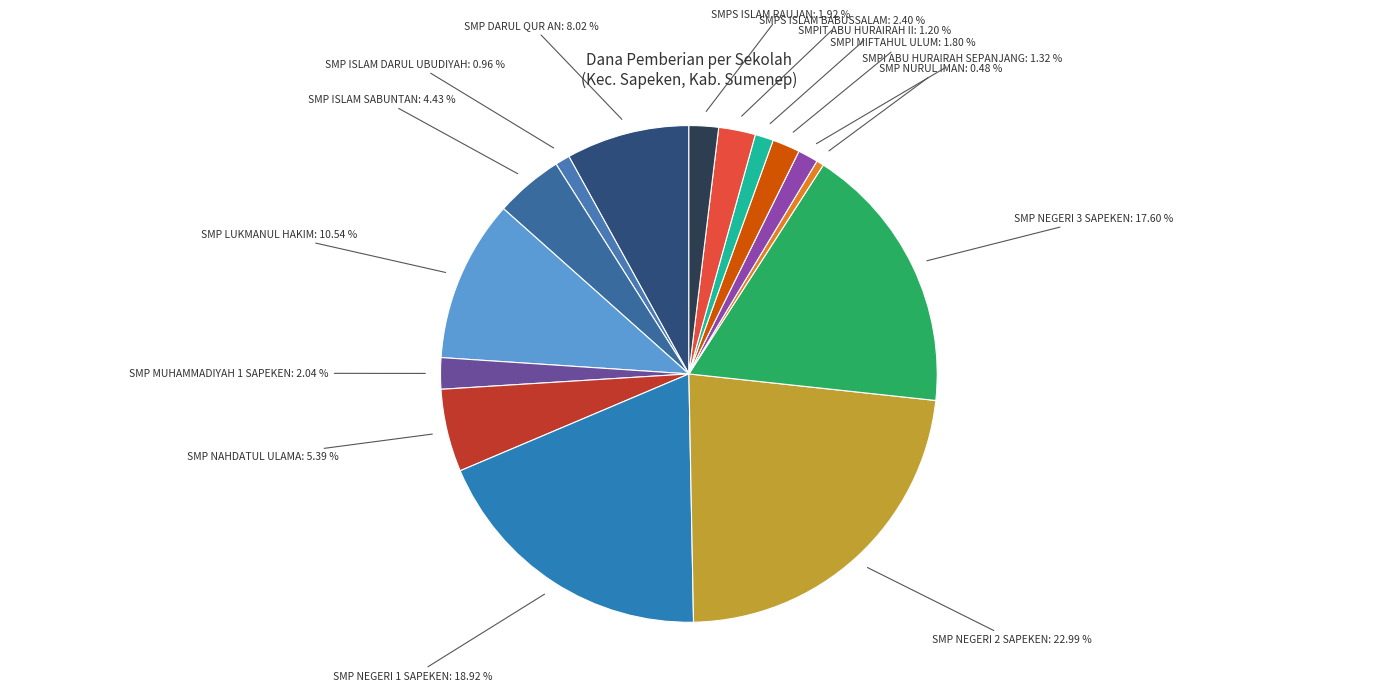

The SMP NURUL IMAN slice represents 0% of the pie. True or false?

True